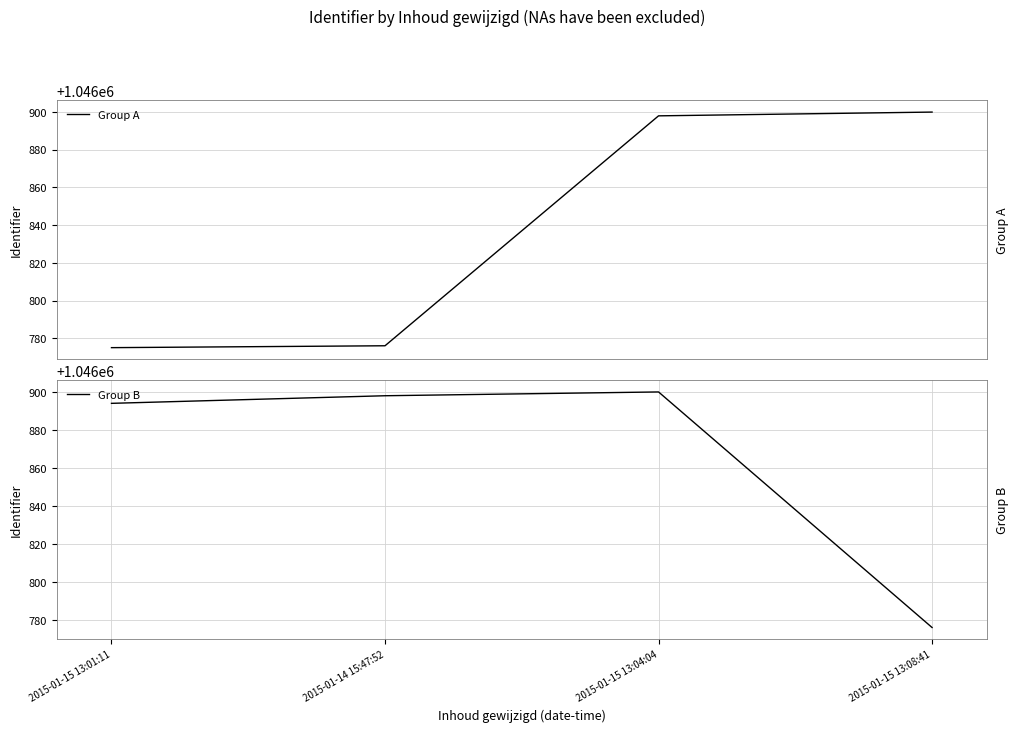

Which series changed the most between 2015-01-15 13:01:11 and 2015-01-15 13:04:04?

Group A